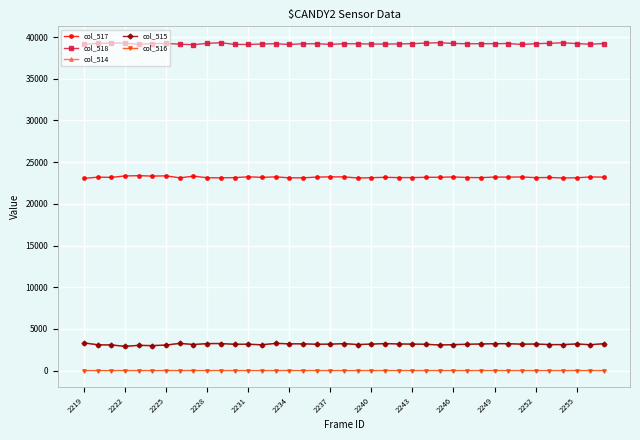

Which series has the largest total across all categories?

col_518